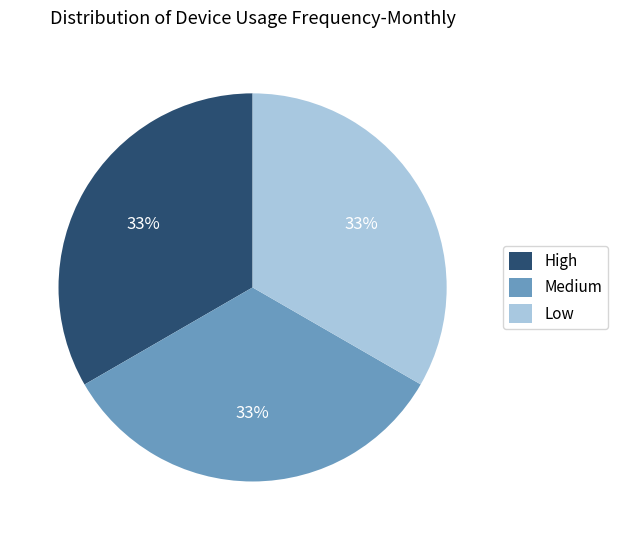

Is there a majority slice in this chart?

No